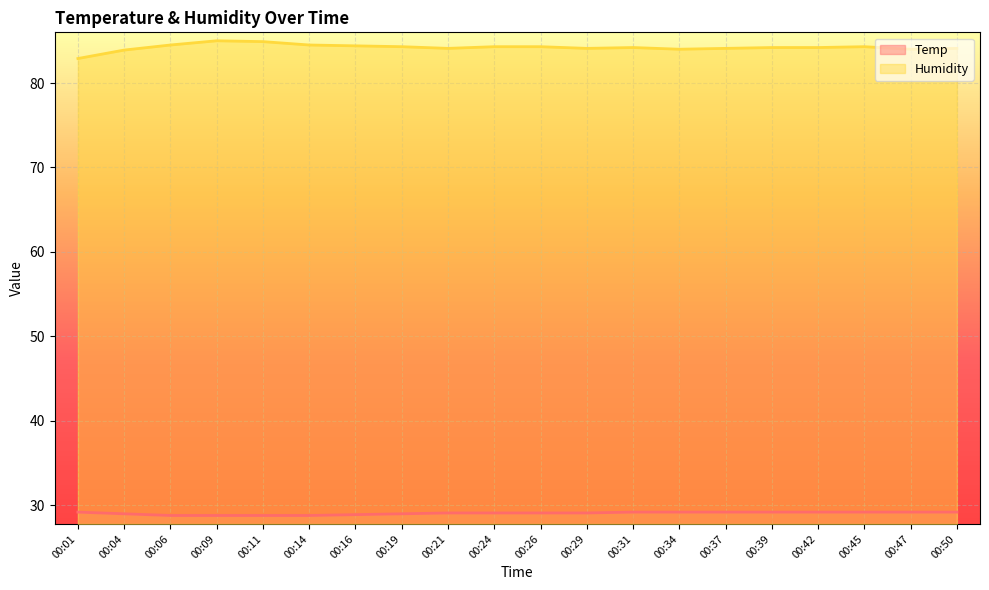

Reading left to right, extract all data points from this chart.

Temp: 29.2	29.0	28.8	28.8	28.8	28.8	28.9	29.0	29.1	29.1	29.1	29.1	29.2	29.2	29.2	29.2	29.2	29.2	29.2	29.2
Humidity: 82.9	83.9	84.5	85.0	84.9	84.5	84.4	84.3	84.1	84.3	84.3	84.1	84.2	84.0	84.1	84.2	84.2	84.3	84.0	84.1